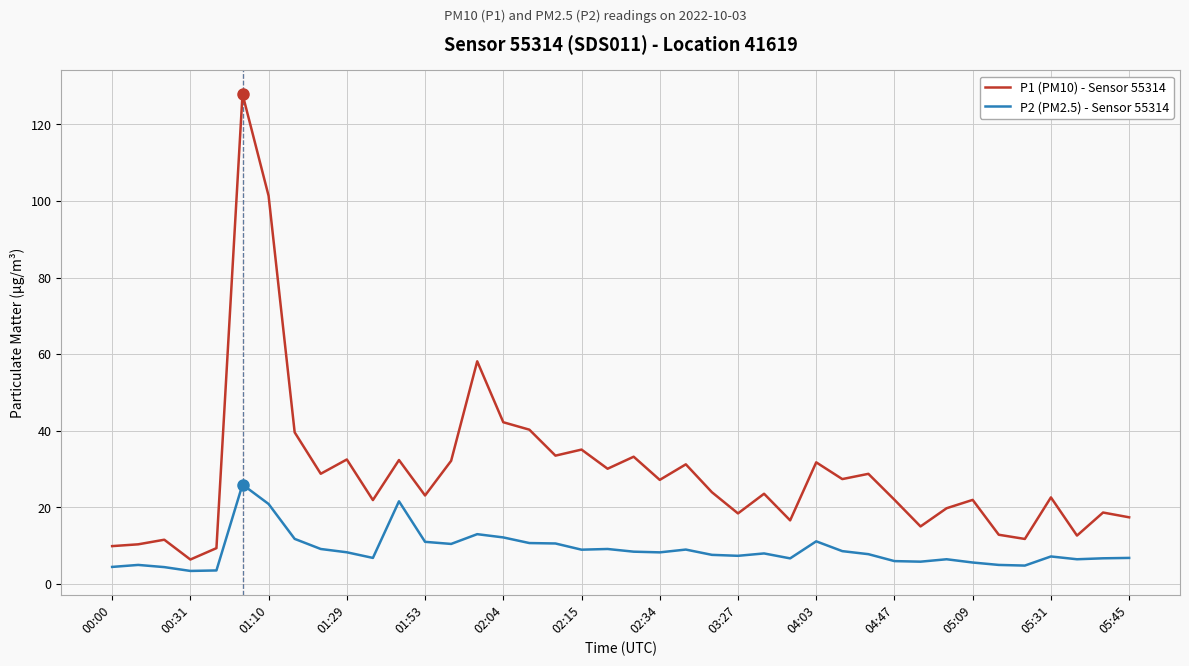

True or false: P2 (PM2.5) - Sensor 55314 and P1 (PM10) - Sensor 55314 intersect in this chart.

False